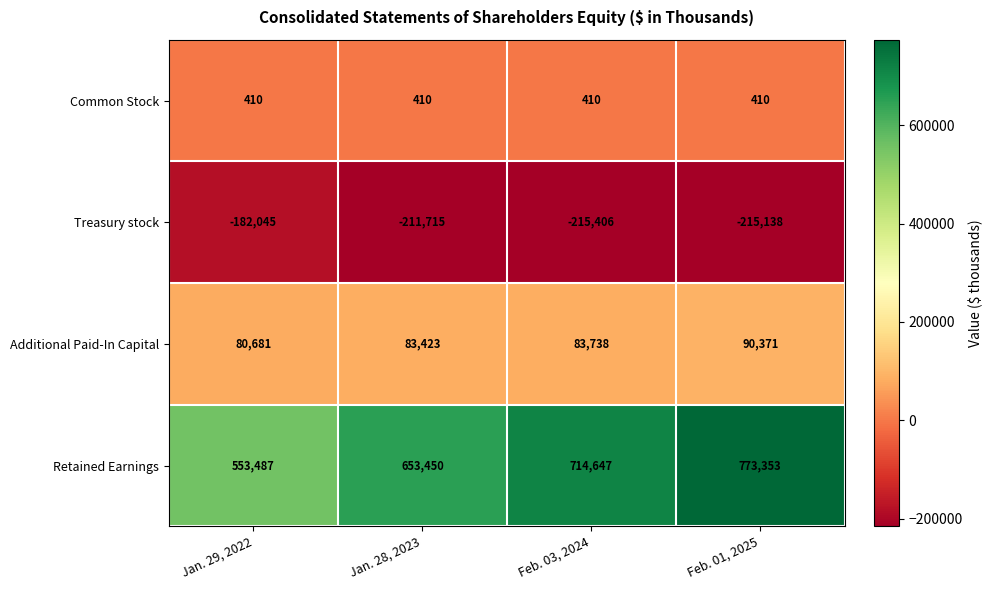

Which category has the lowest value across all series?

Feb. 03, 2024